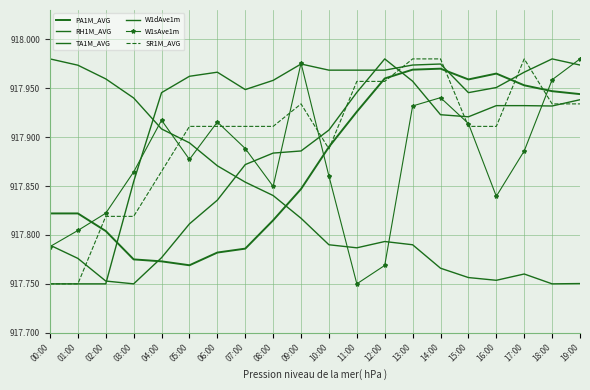

At which category does W1dAve1m reach its first local valley?

07:00